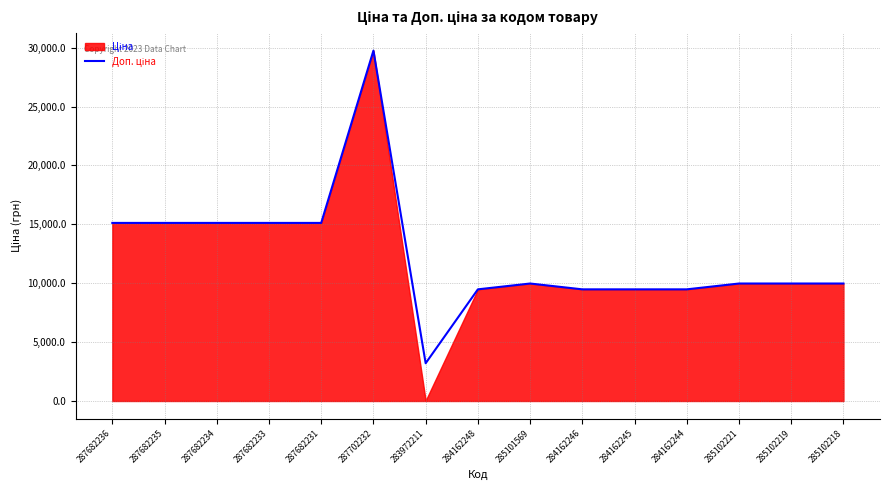

Which category has the lowest value across all series?

283972211